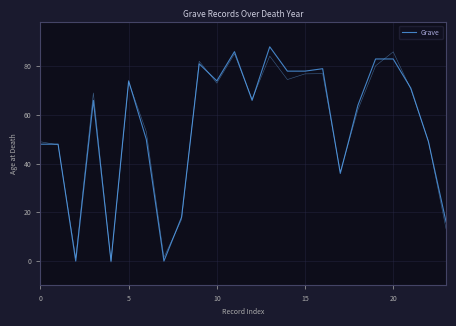

What is the difference between the values at 17 and 16?

43